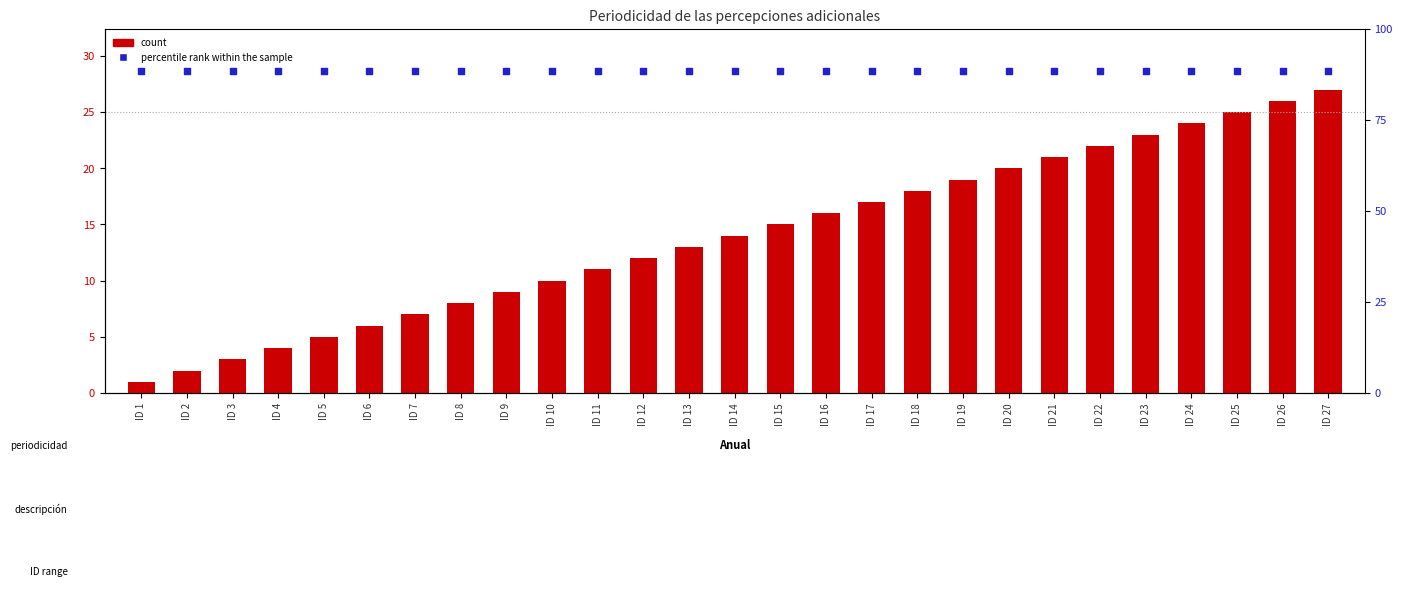

At which category is the sum across all series the highest?

ID 27